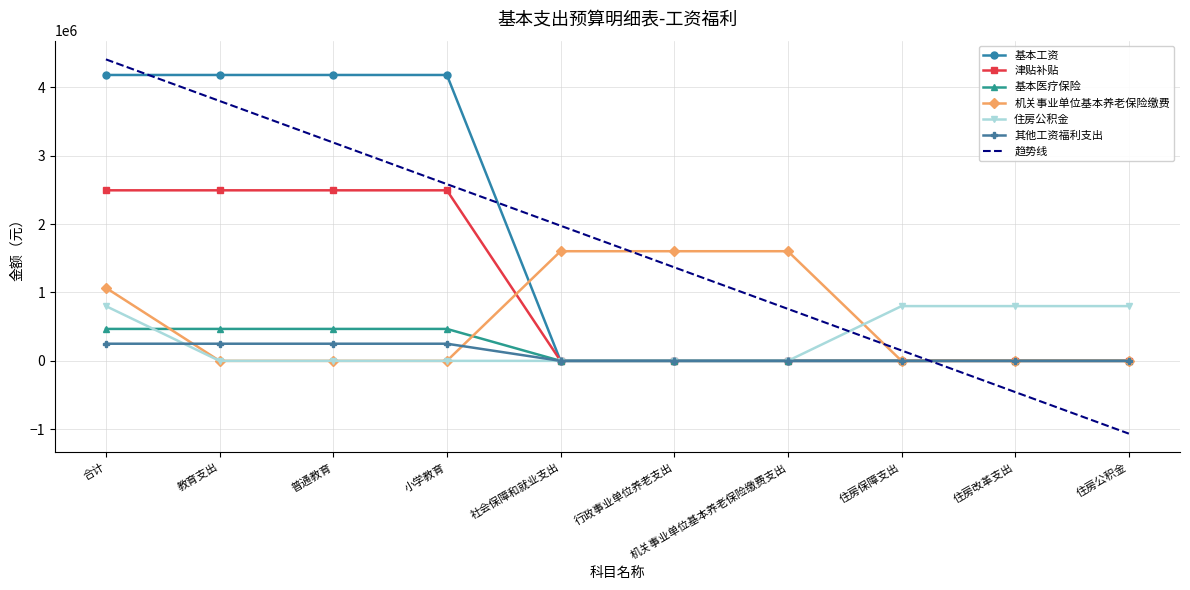

Which series changed the most between 行政事业单位养老支出 and 住房改革支出?

趋势线